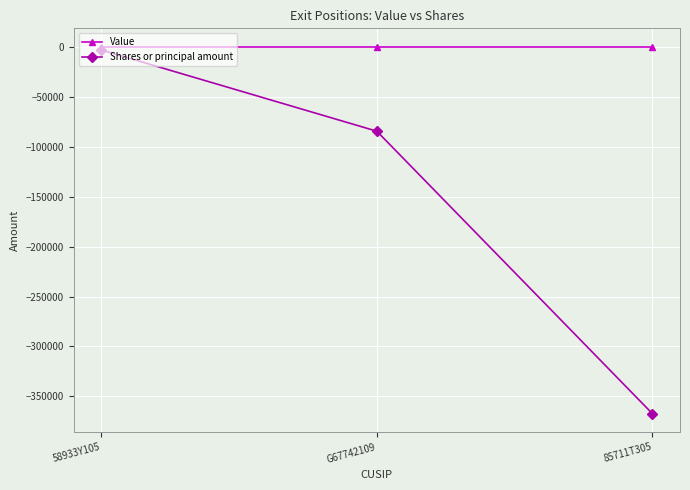

Reading left to right, list all the values displayed in this chart.

Value: 0	0	0
Shares or principal amount: -3291	-84575	-367275